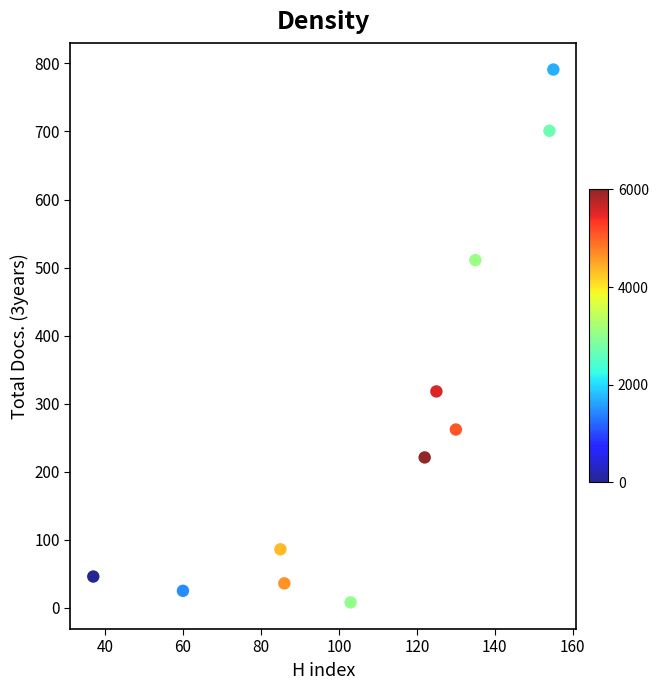

What Y value in the scatter plot is closest to 399?

318